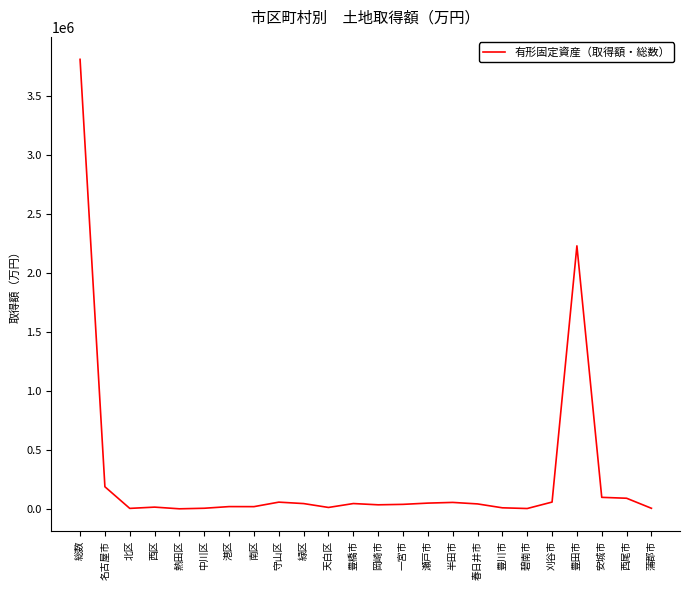

The chart shows a value of 3589 at 碧南市. True or false?

True